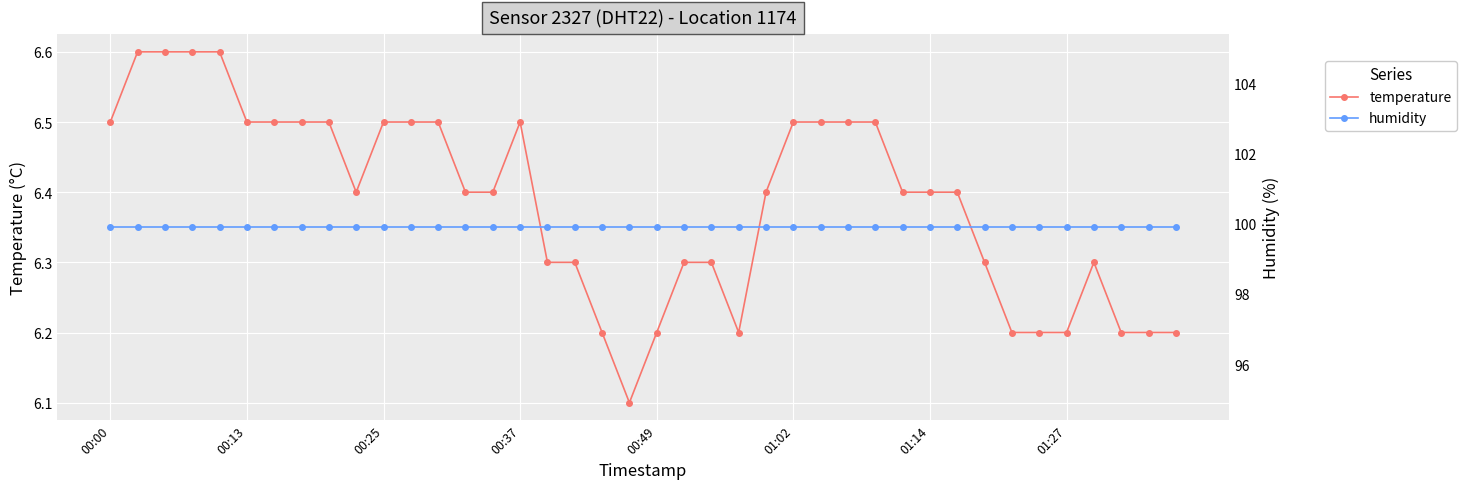

The value of temperature at 00:25 is 11.4. True or false?

False